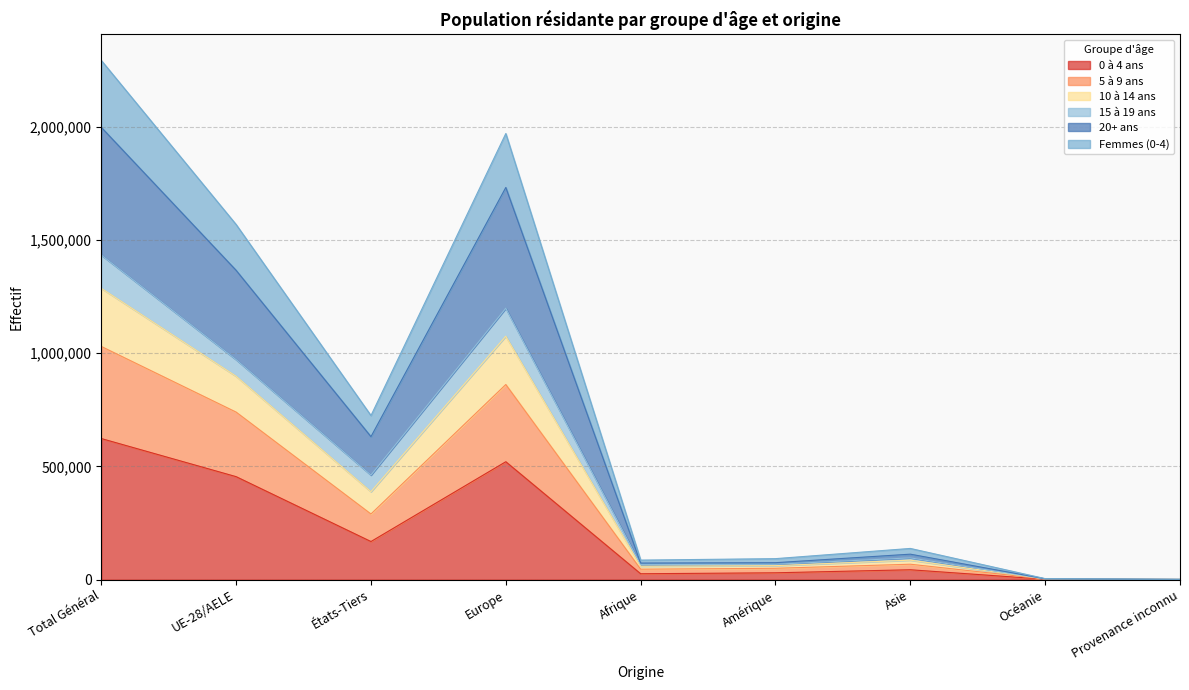

True or false: Femmes (0-4) and 0 à 4 ans cross at least once.

False